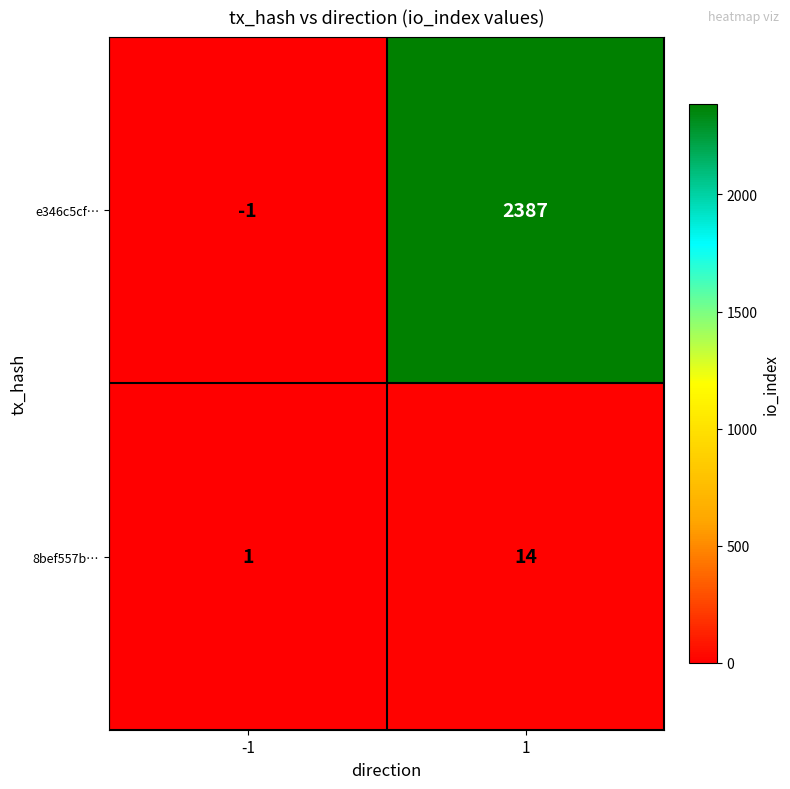

List the series in order of their peak value, lowest first.

8bef557b…, e346c5cf…